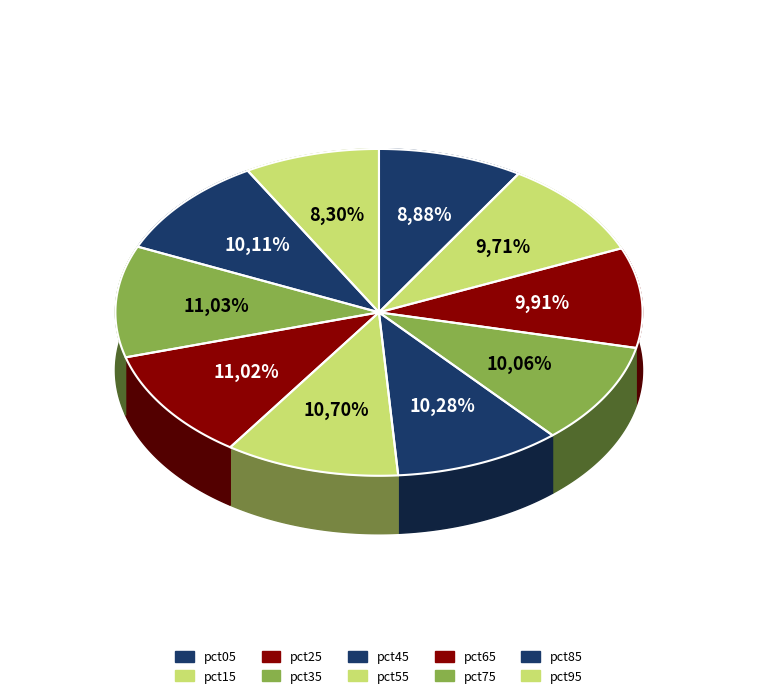

To the nearest percent, what portion does pct65 represent?

11%